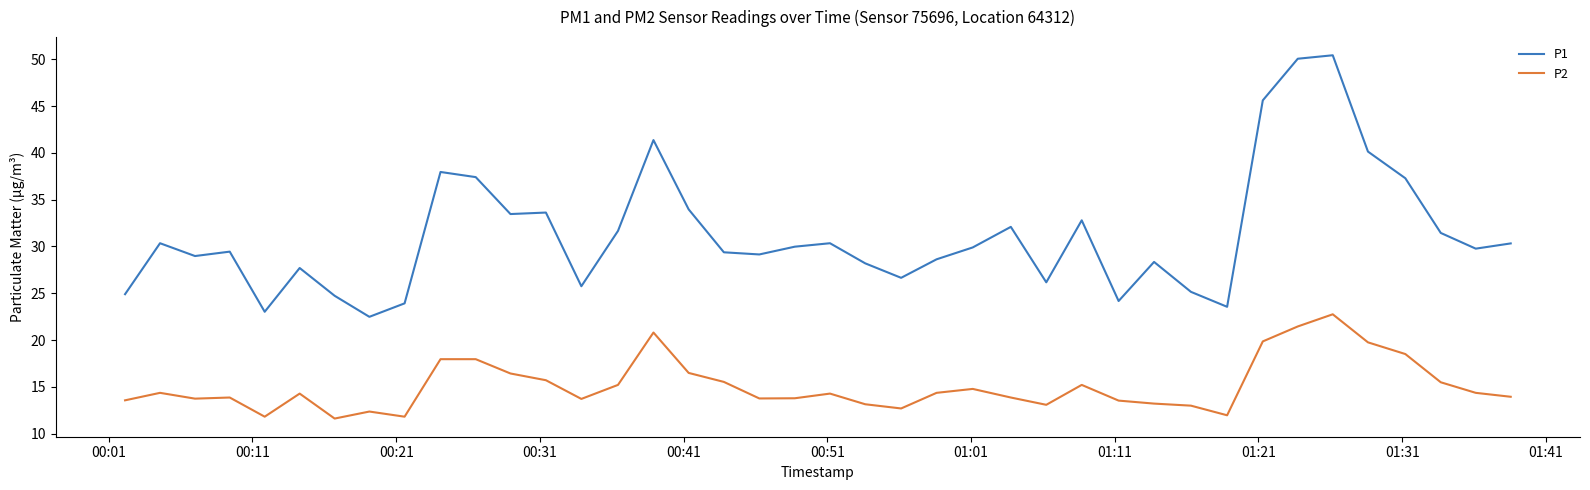

True or false: P1 and P2 cross at least once.

False